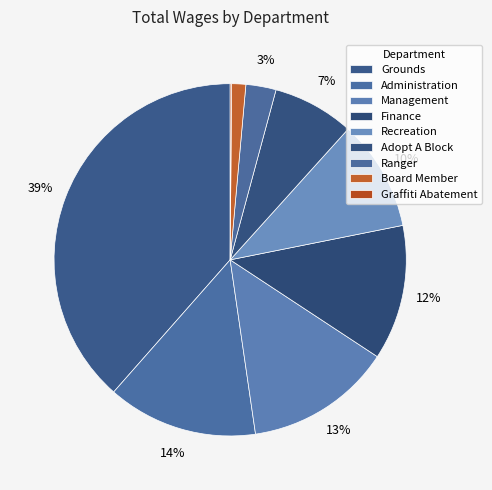

Which category has the biggest portion of the pie?

Grounds